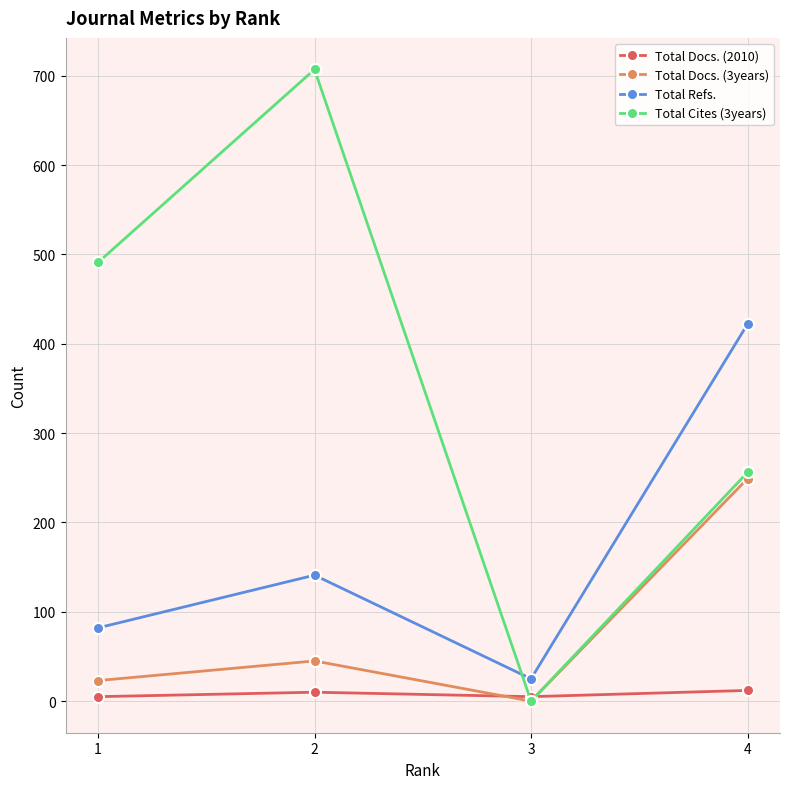

What is the maximum value shown in the chart?

707